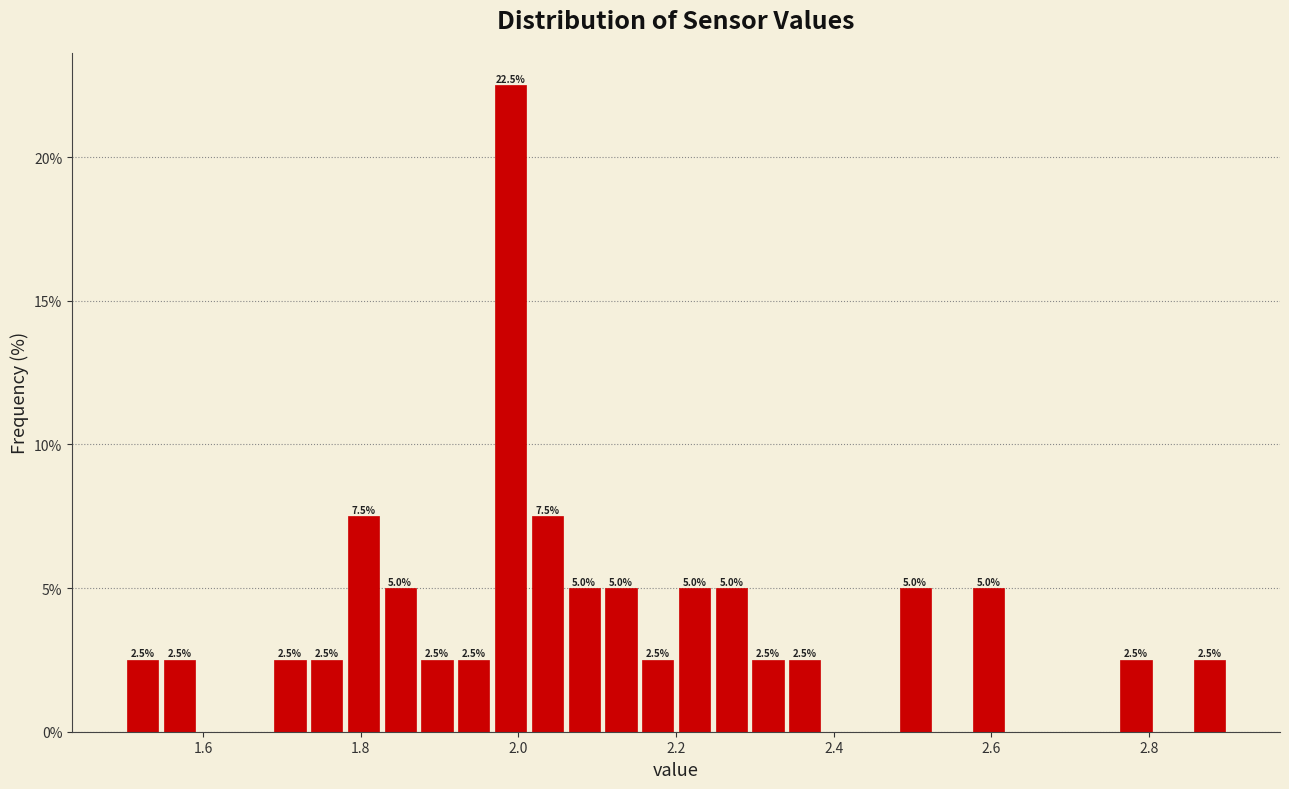

Read against the x-axis, roughly where is the centre of the tallest bar?

2.00